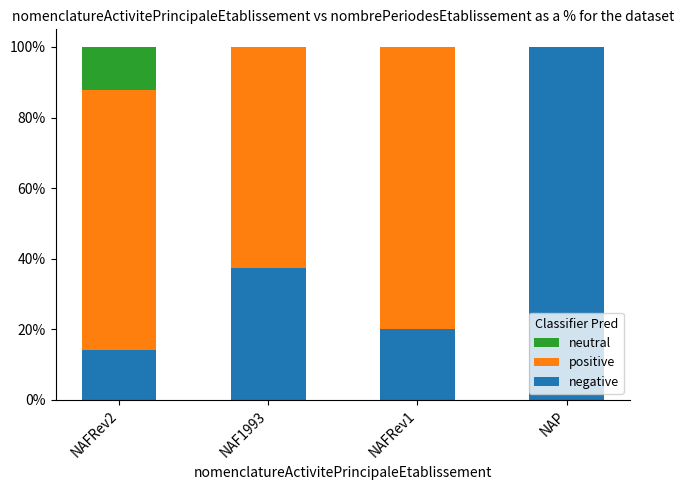

What is the total value across all series at NAFRev2?

100.0